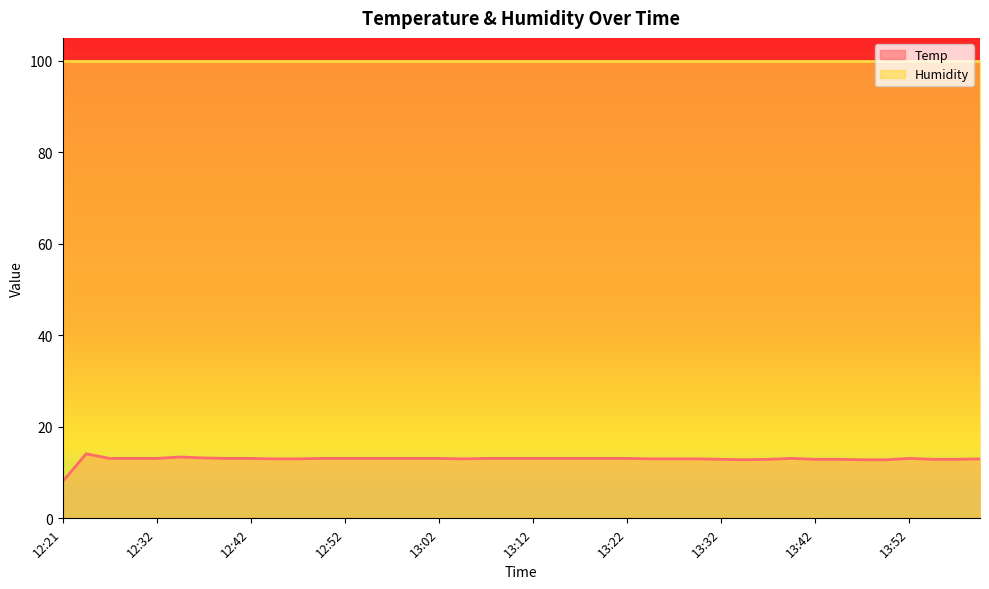

At which label does the data first exceed 13?

12:24